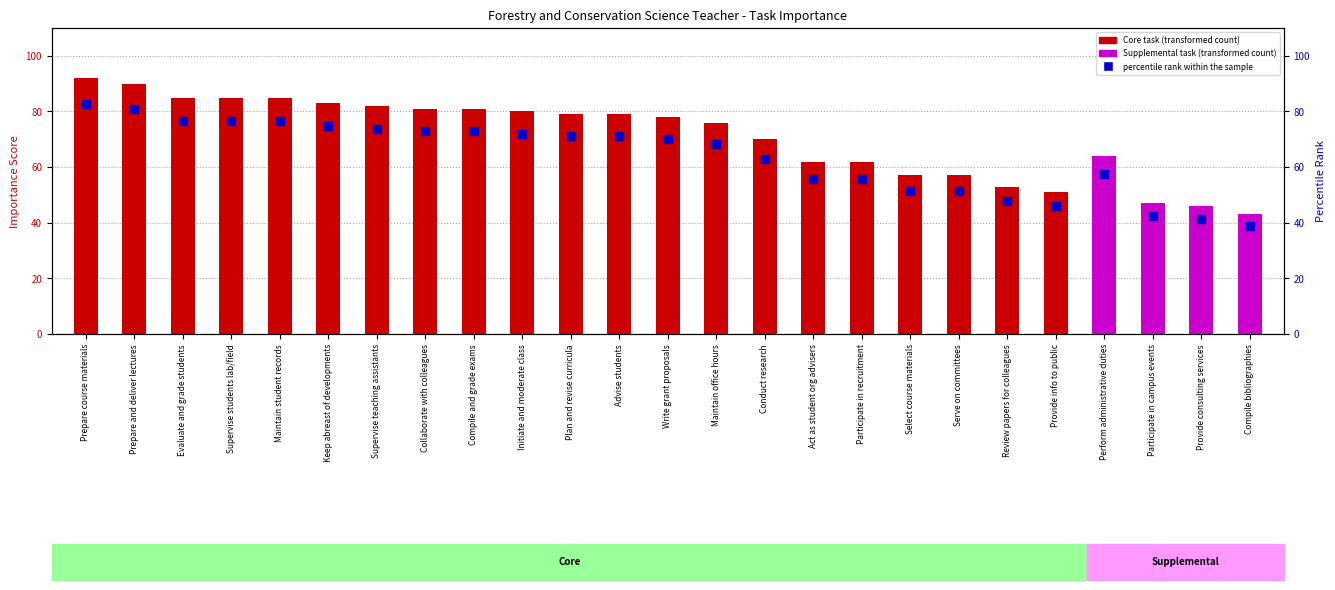

What is the ratio of the value at Act as student org advisers to the value at Provide consulting services?

1.3